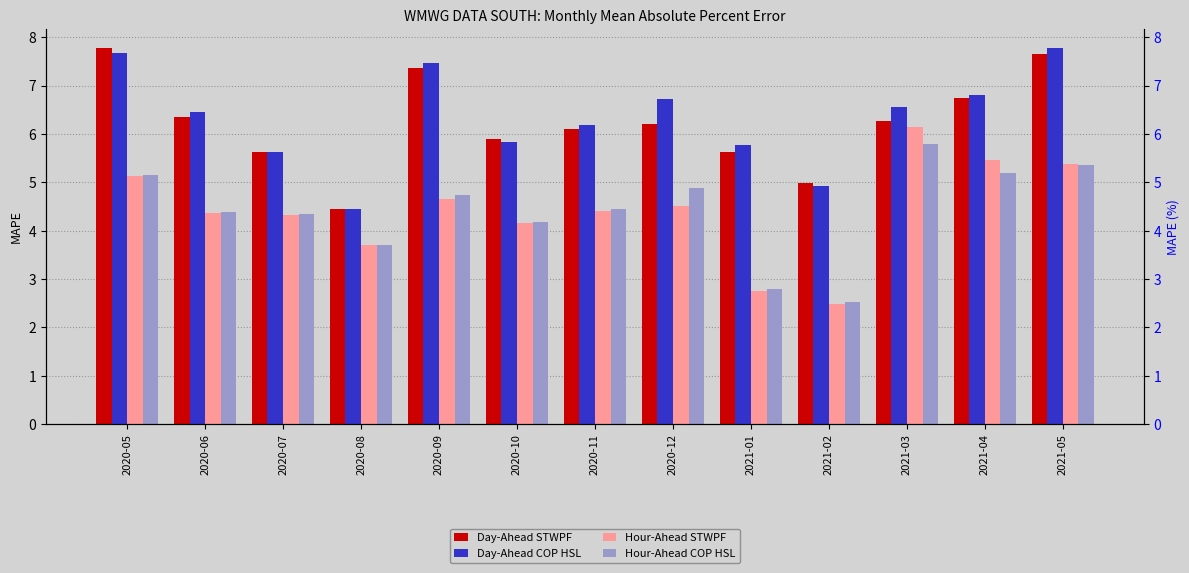

Reading left to right, list all the values displayed in this chart.

Day-Ahead STWPF: 7.8	6.3	5.6	4.5	7.4	5.9	6.1	6.2	5.6	5.0	6.3	6.7	7.6
Day-Ahead COP HSL: 7.7	6.5	5.6	4.5	7.5	5.8	6.2	6.7	5.8	4.9	6.6	6.8	7.8
Hour-Ahead STWPF: 5.1	4.4	4.3	3.7	4.7	4.2	4.4	4.5	2.8	2.5	6.1	5.5	5.4
Hour-Ahead COP HSL: 5.2	4.4	4.3	3.7	4.7	4.2	4.4	4.9	2.8	2.5	5.8	5.2	5.3